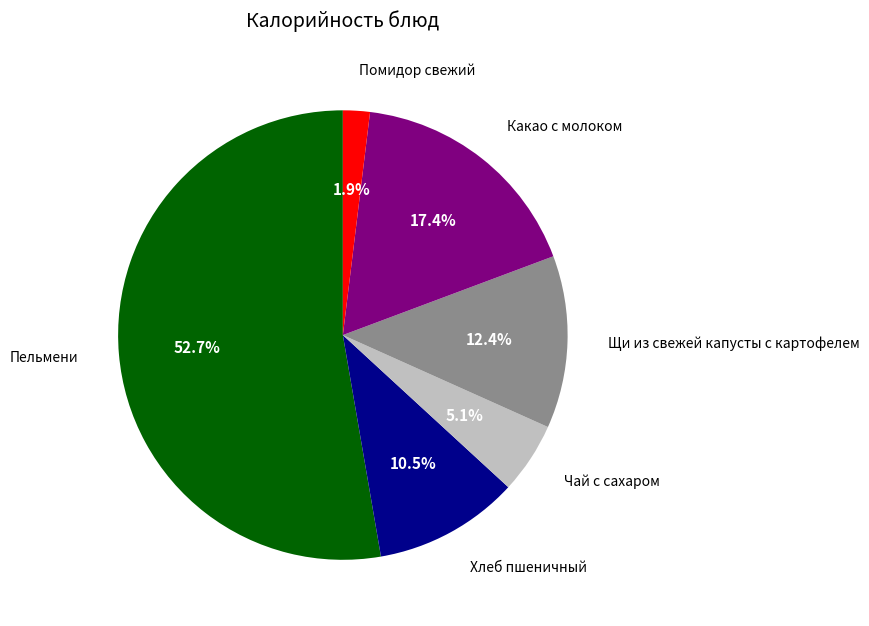

Rank the categories by value from lowest to highest.

Помидор свежий, Чай с сахаром, Хлеб пшеничный, Щи из свежей капусты с картофелем, Какао с молоком, Пельмени